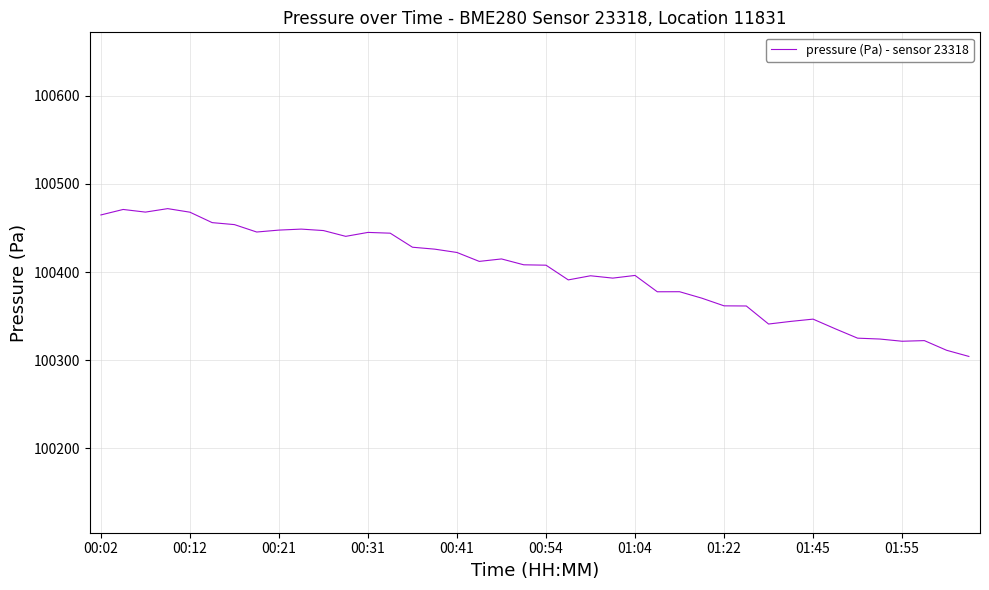

What is the maximum value shown in the chart?

100471.9